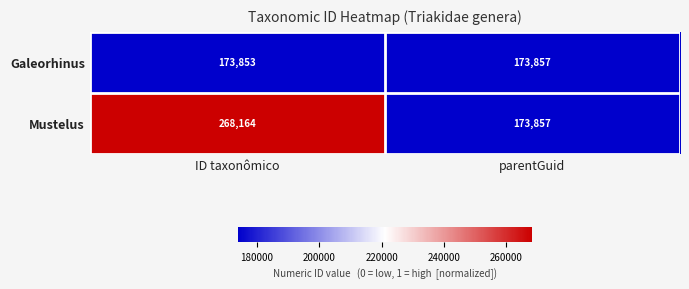

What value does the Galeorhinus series have at ID taxonômico?

173853